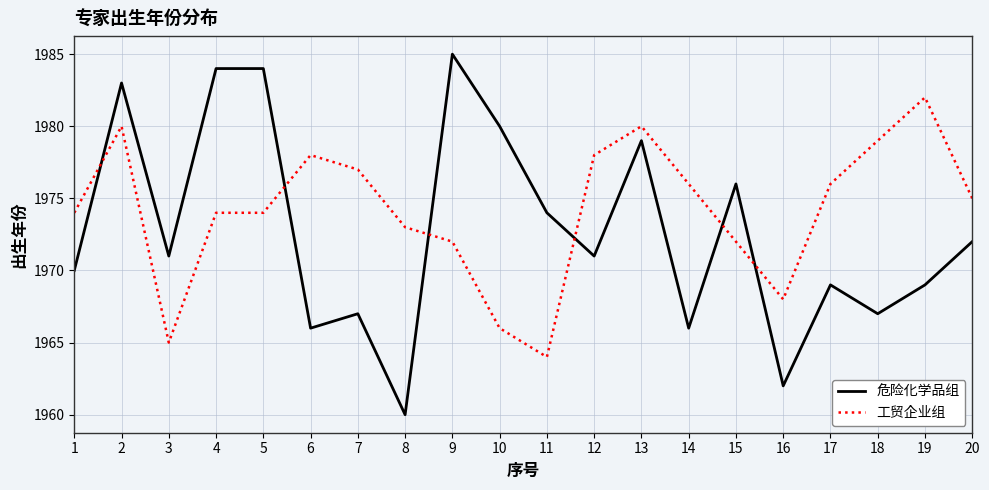

Rank the series by their maximum value, from lowest to highest.

工贸企业组, 危险化学品组